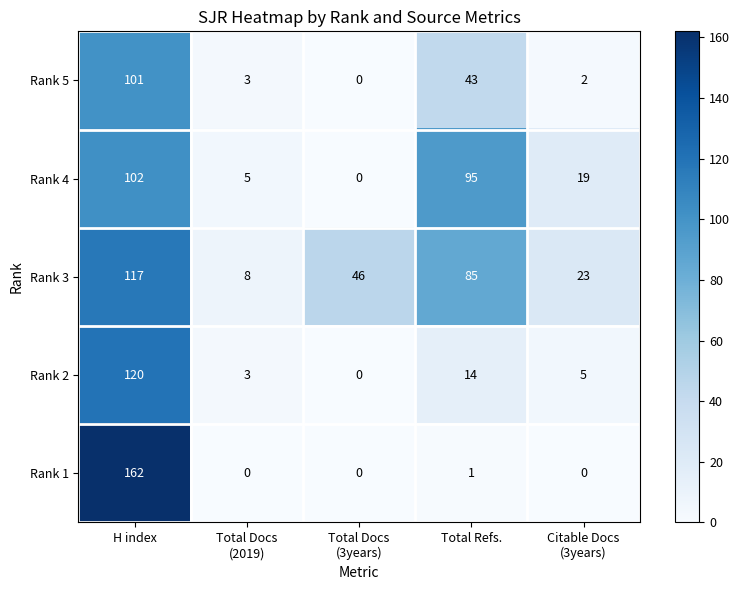

The Rank 5 series shows 168 at H index. True or false?

False